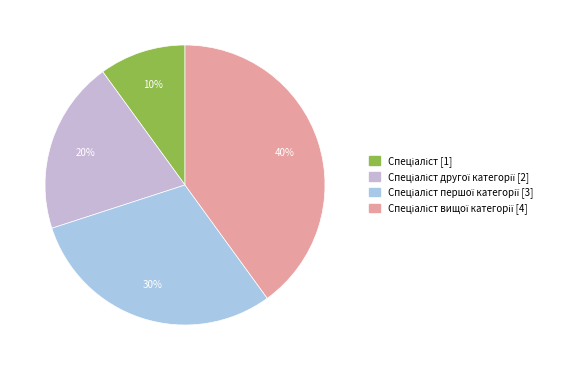

To the nearest percent, what is the average slice percentage?

25%